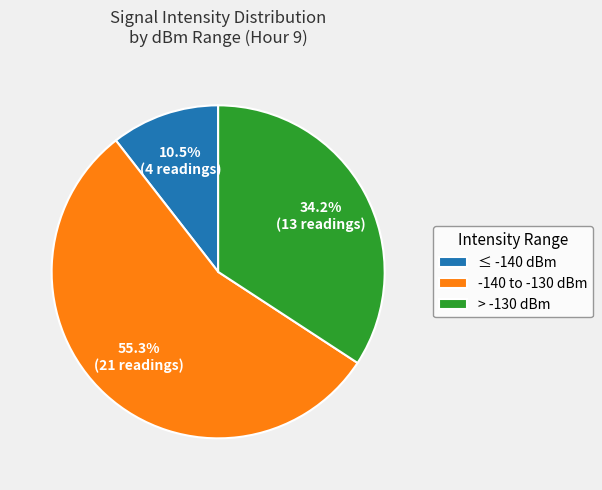

How many segments does this pie chart have?

3